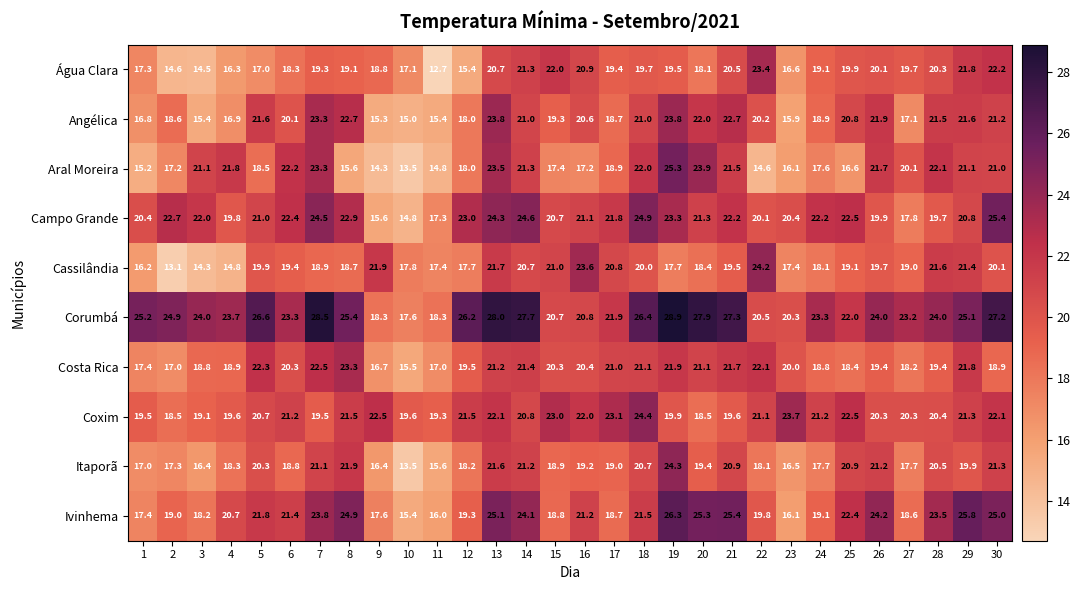

List the series in order of their peak value, highest first.

Corumbá, Ivinhema, Campo Grande, Aral Moreira, Coxim, Itaporã, Cassilândia, Angélica, Água Clara, Costa Rica